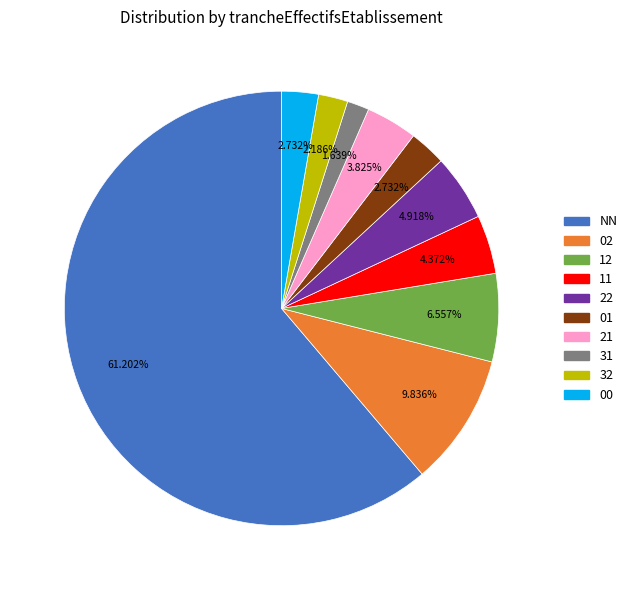

Is there any slice that represents more than half of the pie?

Yes